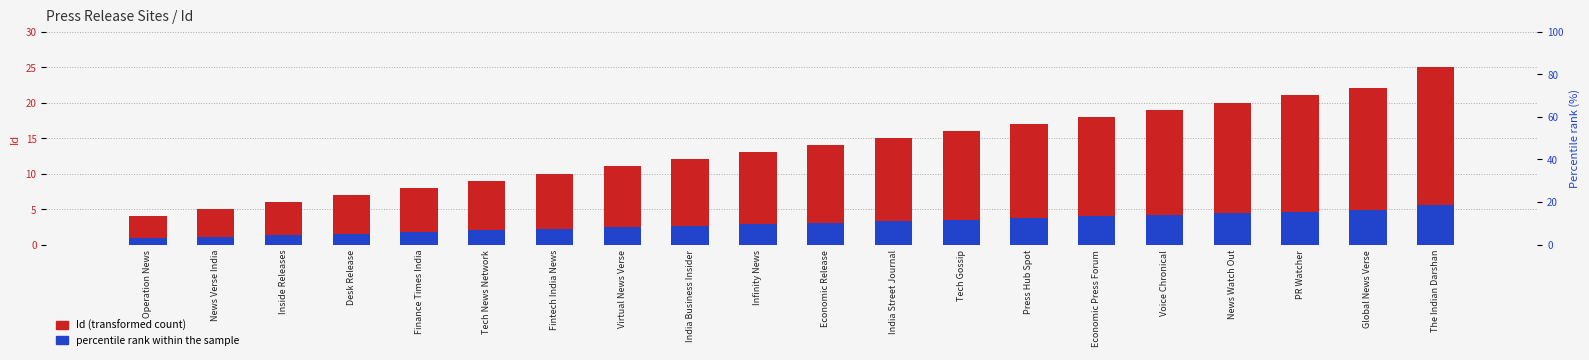

Rank the series by their average value, from lowest to highest.

percentile rank within the sample, Id (transformed count)